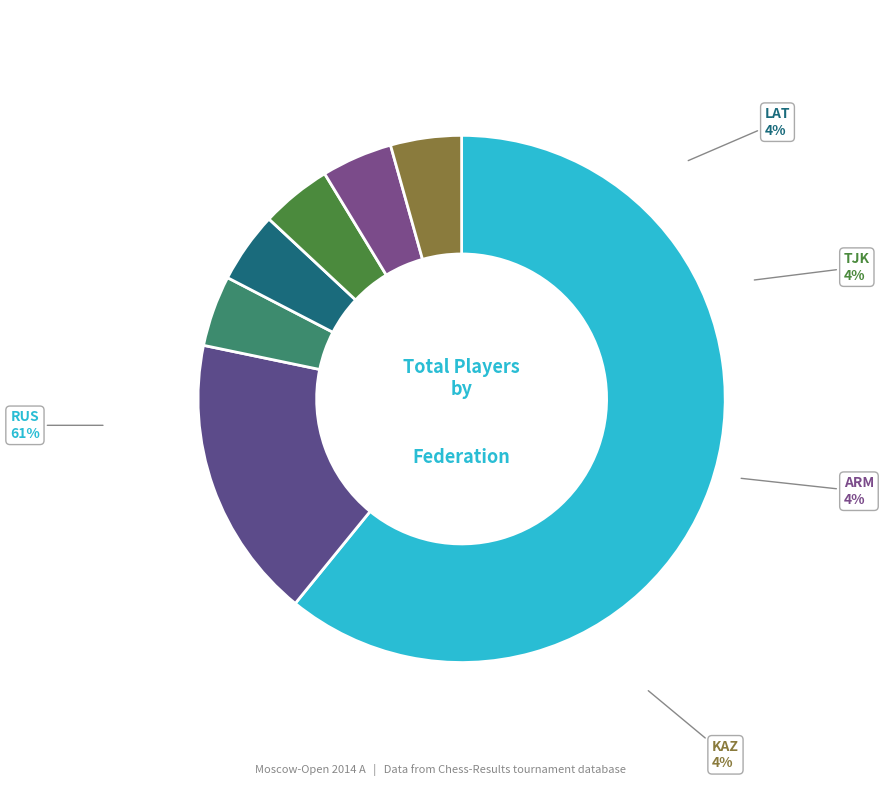

What portion of the pie excludes TJK?

95.7%